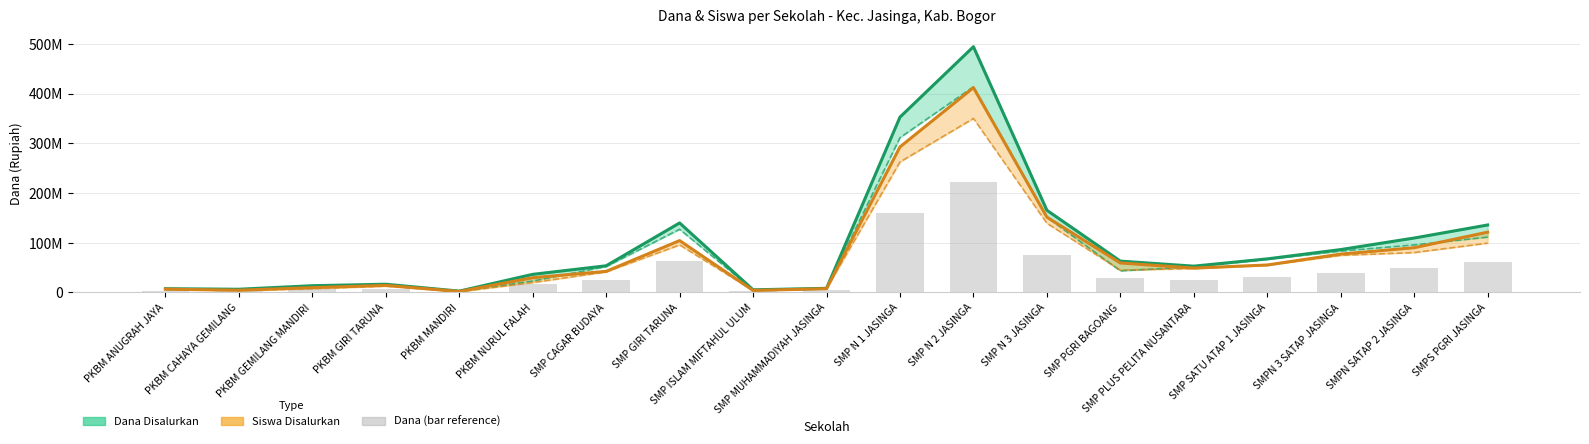

Are the bars horizontal?

No